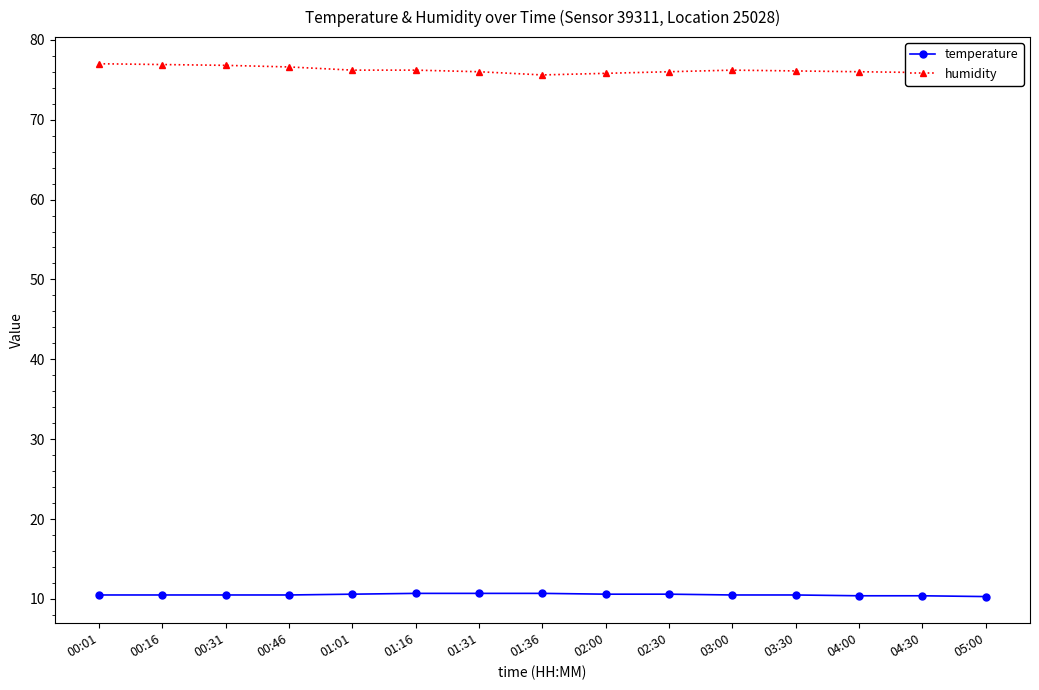

What are all the series names shown in the legend?

temperature, humidity